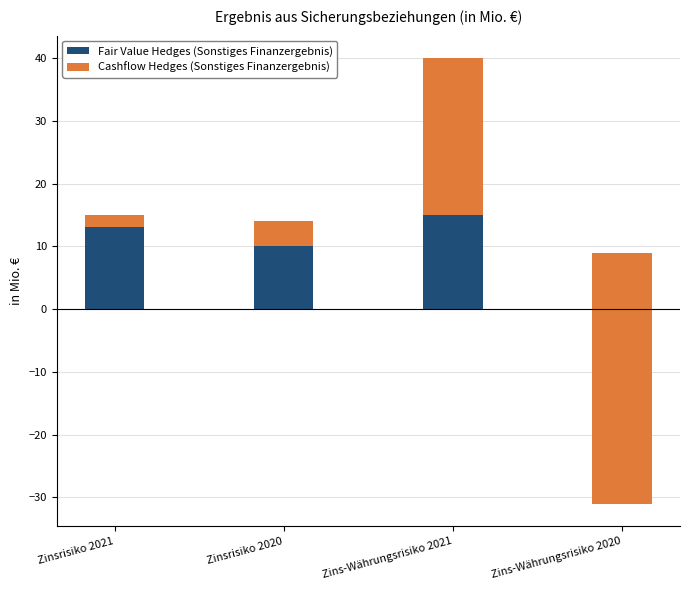

Which series has the widest spread of values?

Cashflow Hedges (Sonstiges Finanzergebnis)